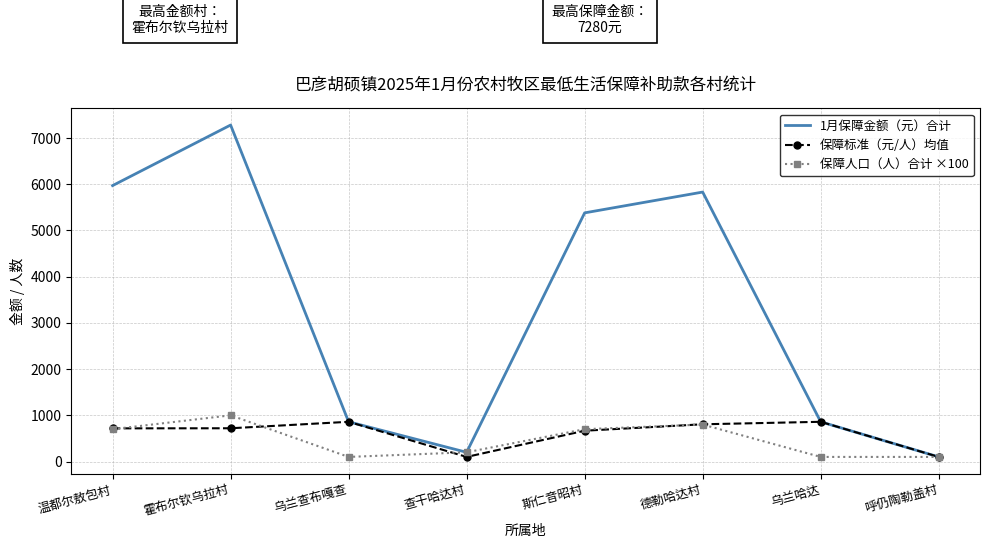

What is the difference between the highest and lowest values at 温都尔敖包村?

5270